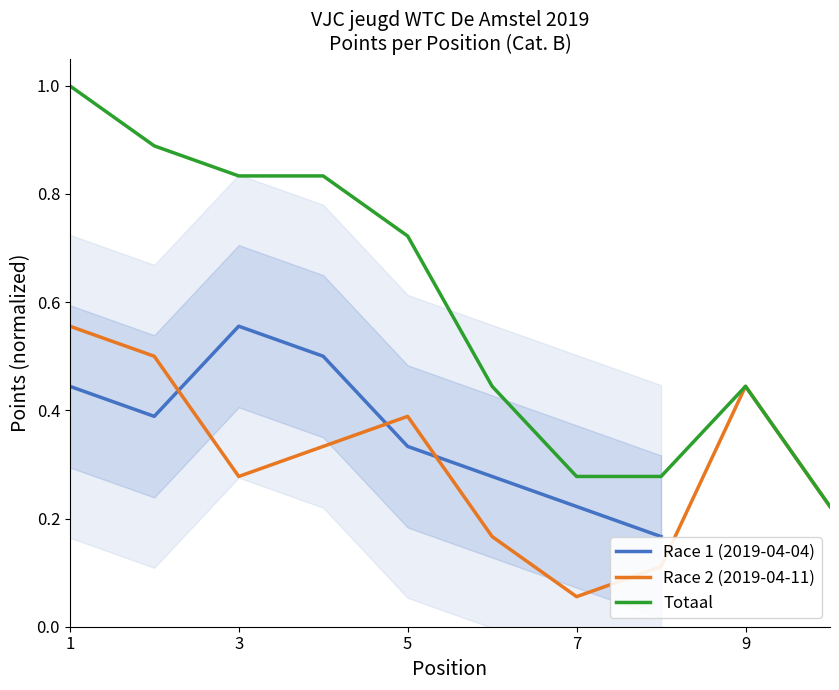

True or false: Totaal has a value of 0.3 at 3.

False